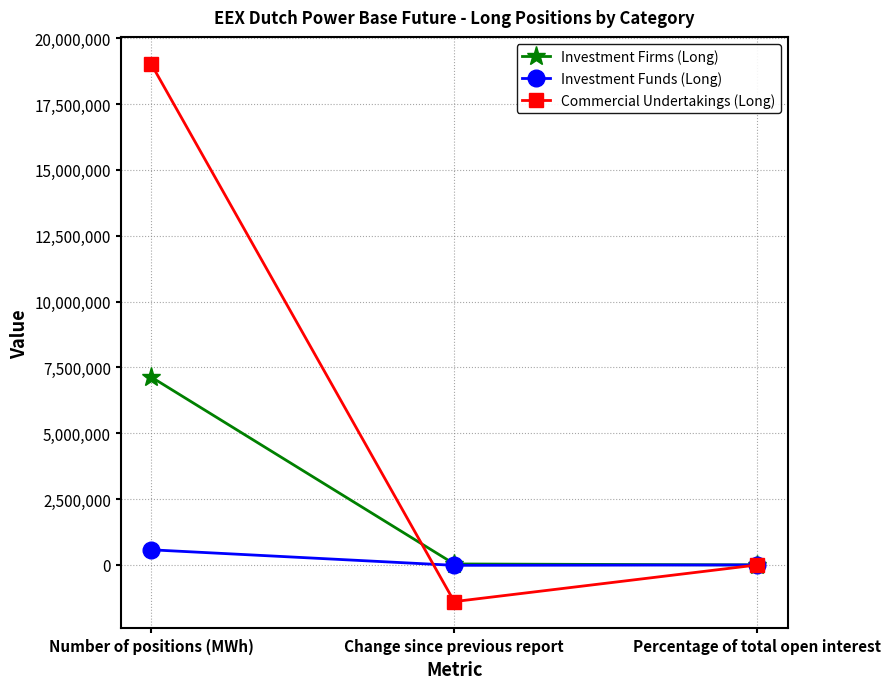

Is it true that Commercial Undertakings (Long) equals 19032386.0 at Number of positions (MWh)?

True